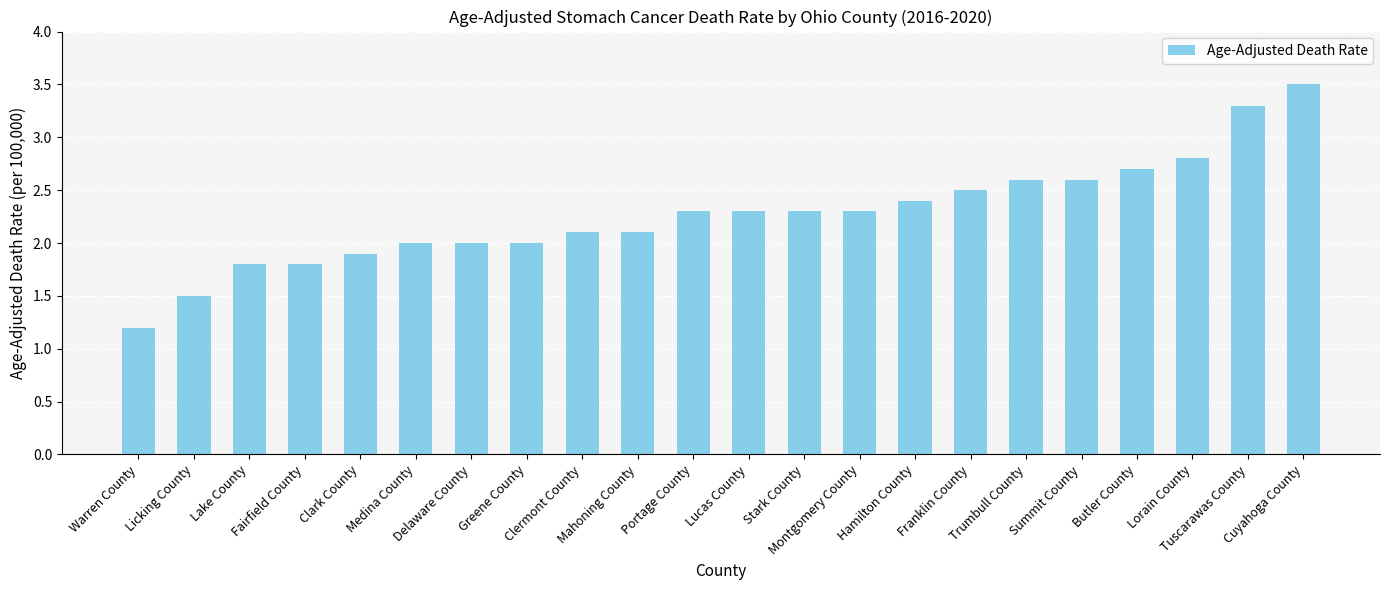

How many bars are there in total?

22